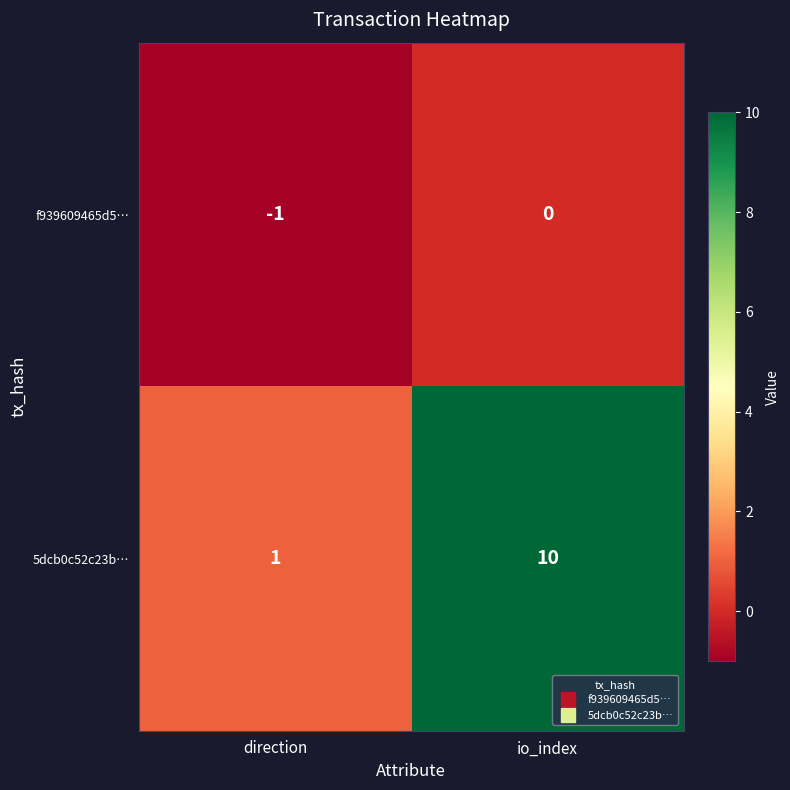

At which category is the sum across all series the highest?

io_index